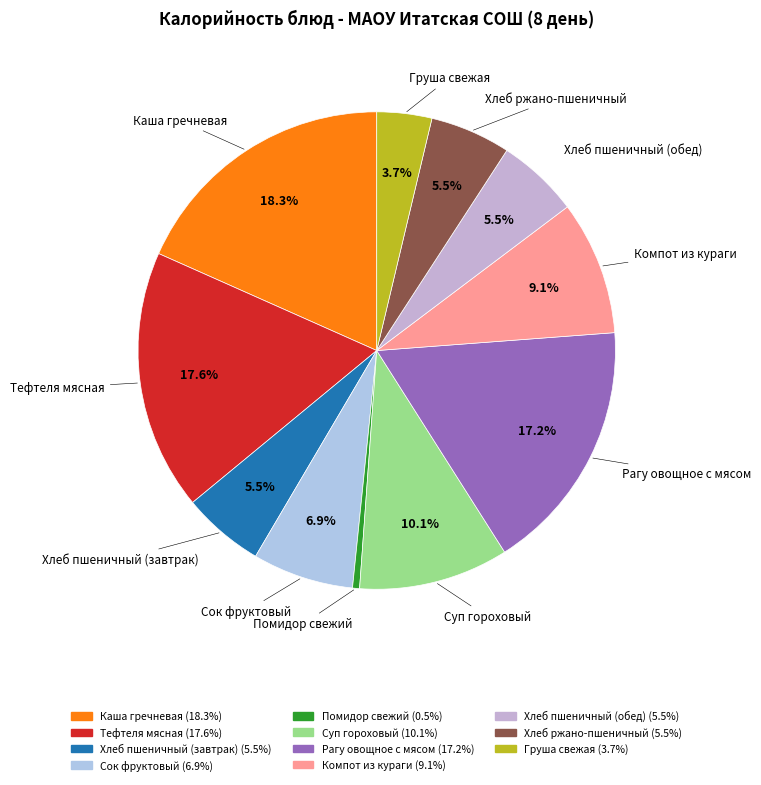

Which has a higher value, Суп гороховый or Хлеб ржано-пшеничный?

Суп гороховый